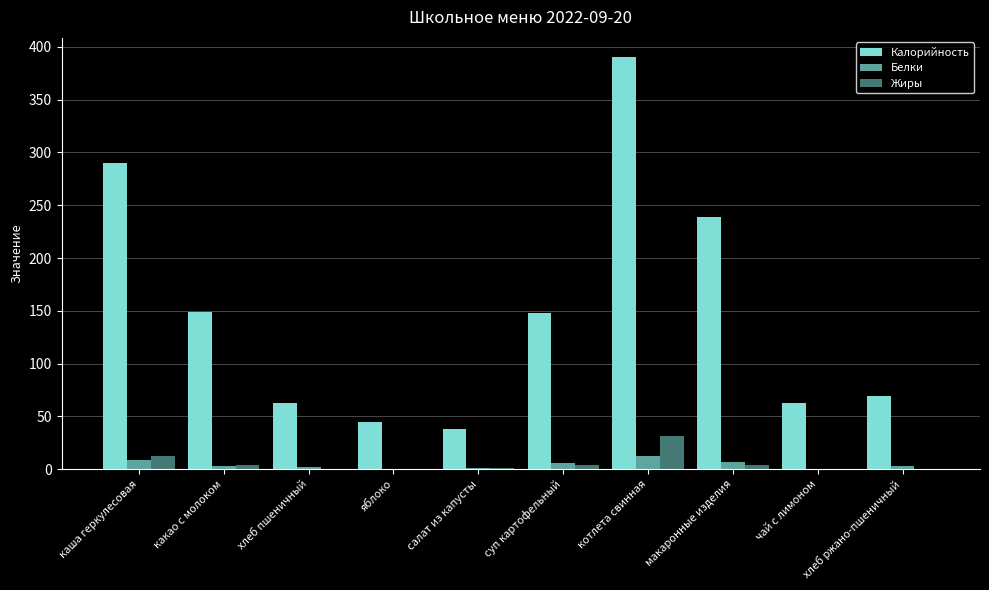

How many data points does each series have?

10